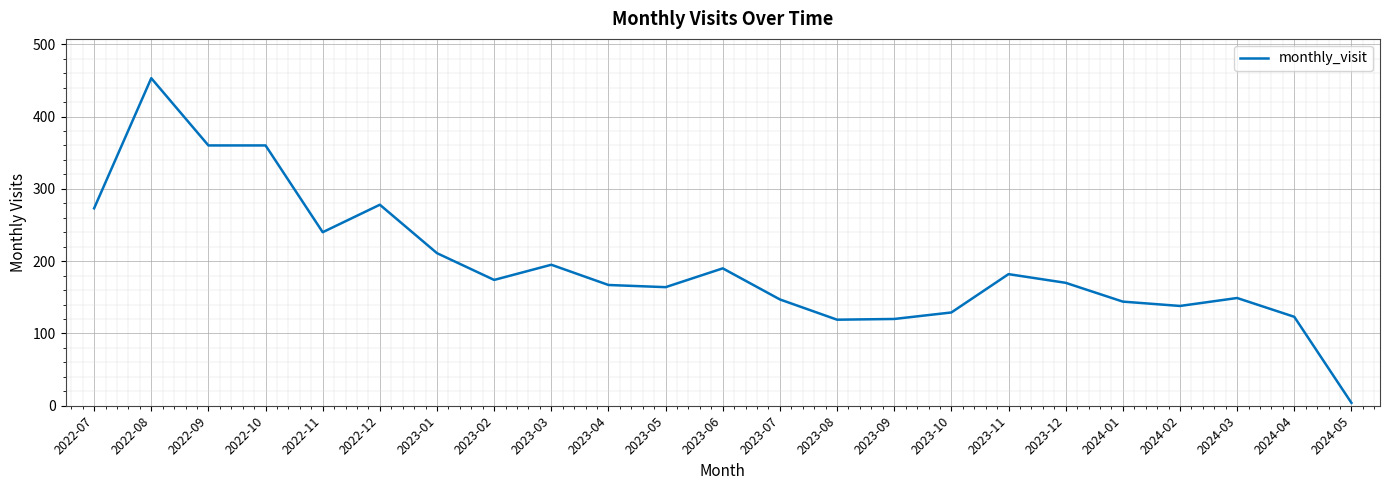

What is the difference between the maximum and minimum values?

449